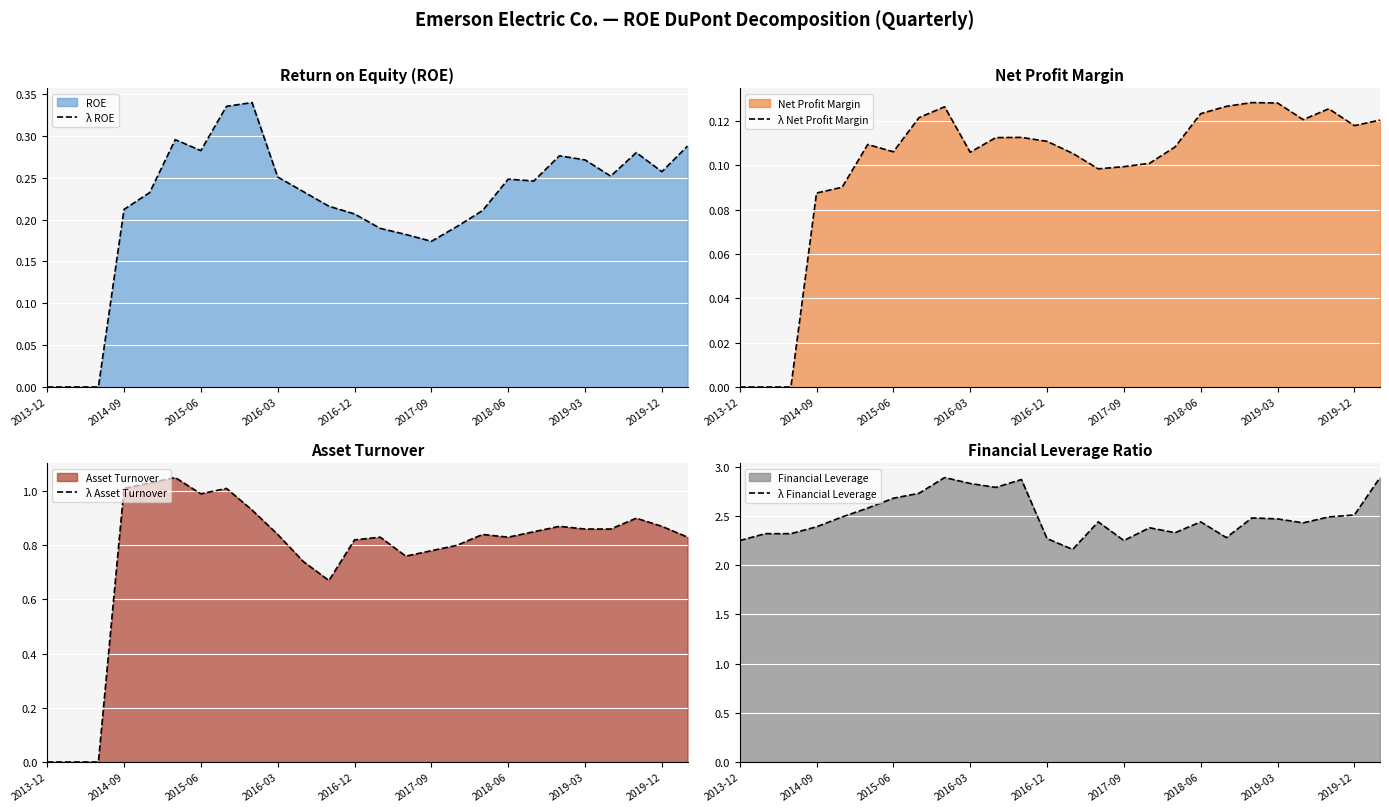

Which label corresponds to the smallest value in the chart?

2013-12